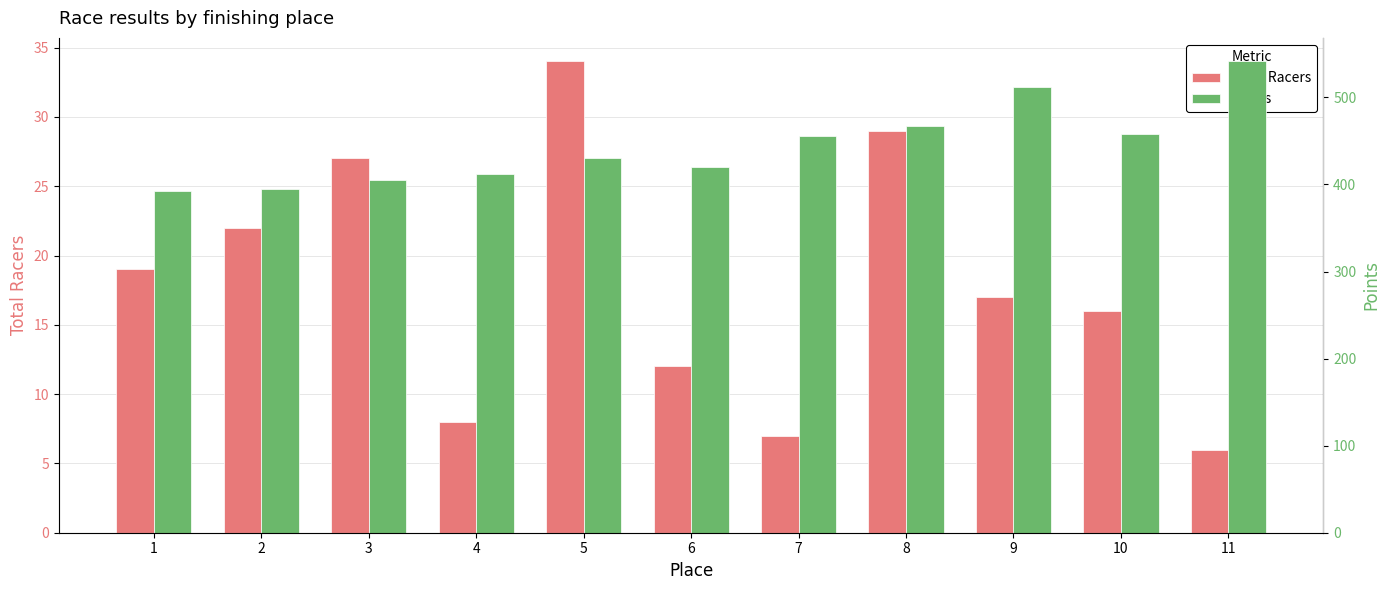

What is the value of the Total Racers bar at the 4th from the left?

8.0